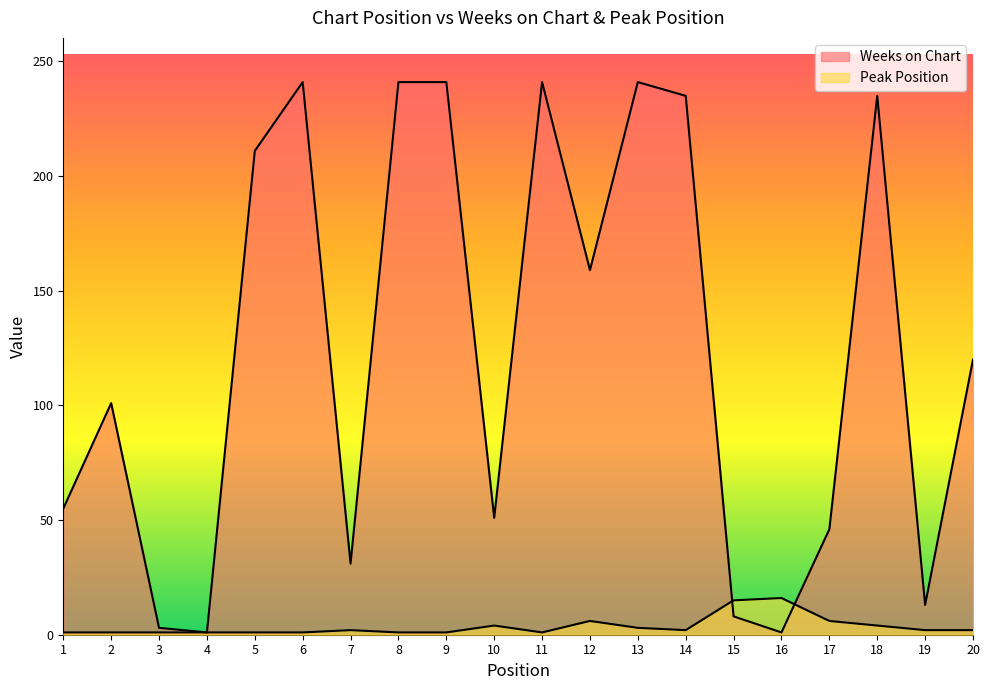

Reading left to right, list all the values displayed in this chart.

Weeks on Chart: 55	101	3	1	211	241	31	241	241	51	241	159	241	235	8	1	46	235	13	120
Peak Position: 1	1	1	1	1	1	2	1	1	4	1	6	3	2	15	16	6	4	2	2